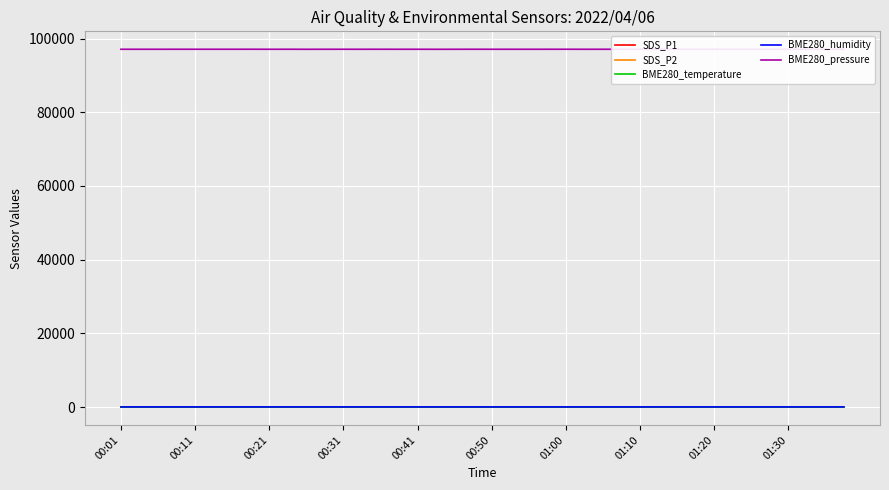

The value of BME280_humidity at 00:01 is 40.4. True or false?

False